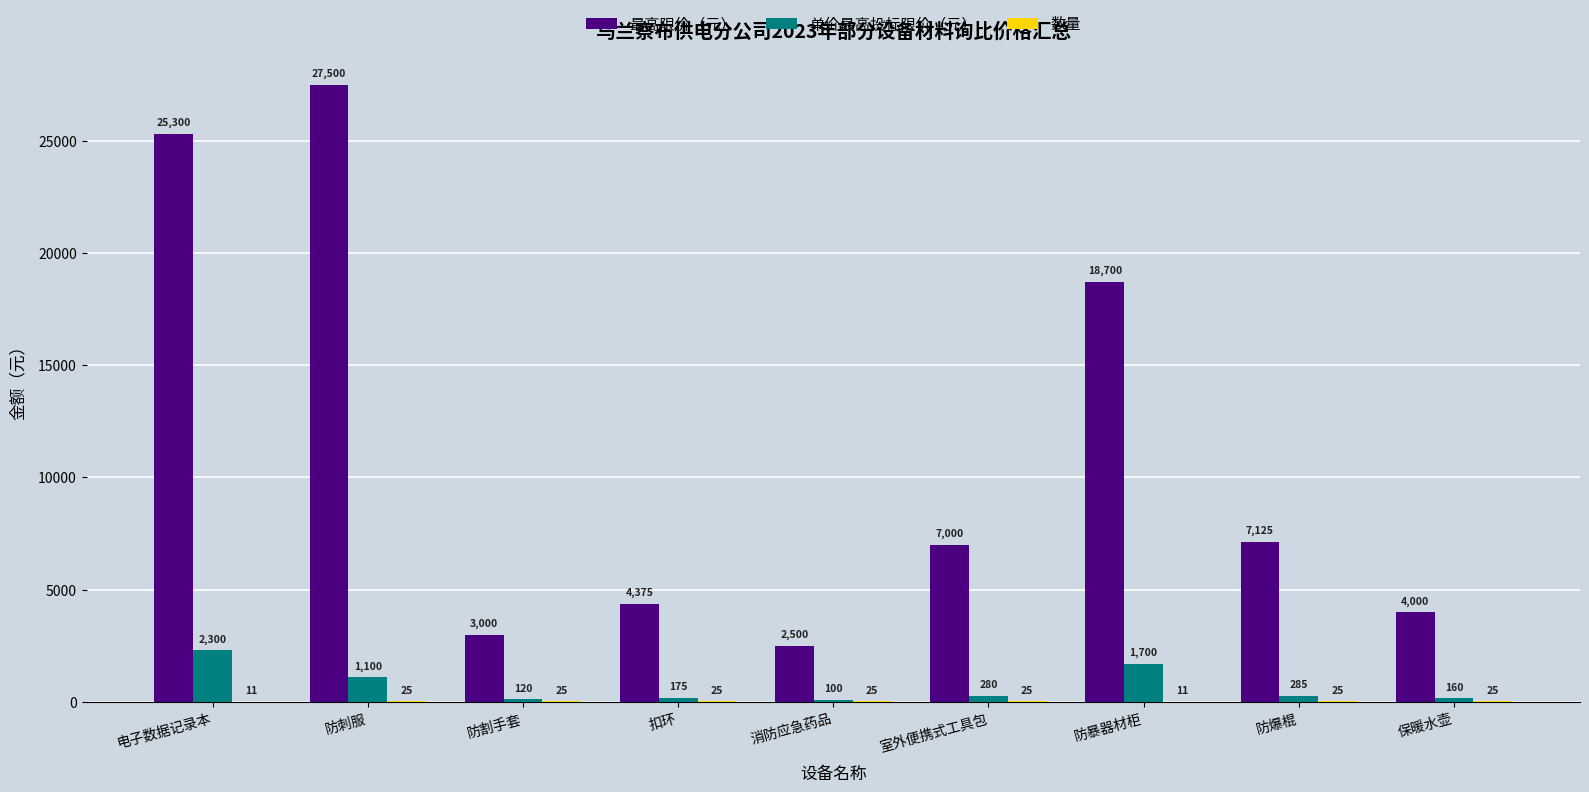

The 单价最高投标限价（元） series shows 285 at 防爆棍. True or false?

True